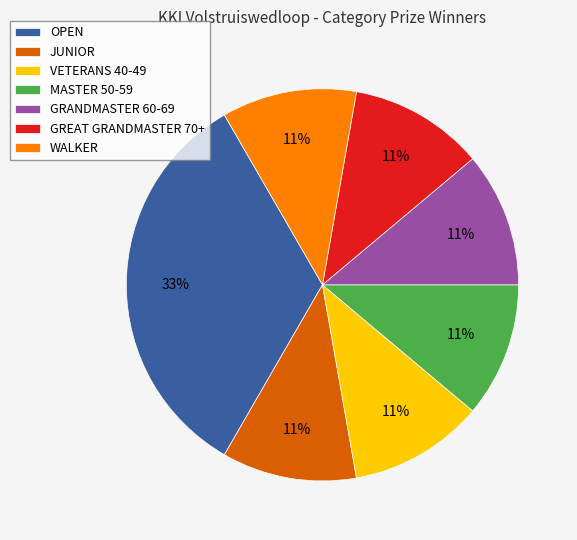

Is it true that MASTER 50-59 is 22% of the pie?

False